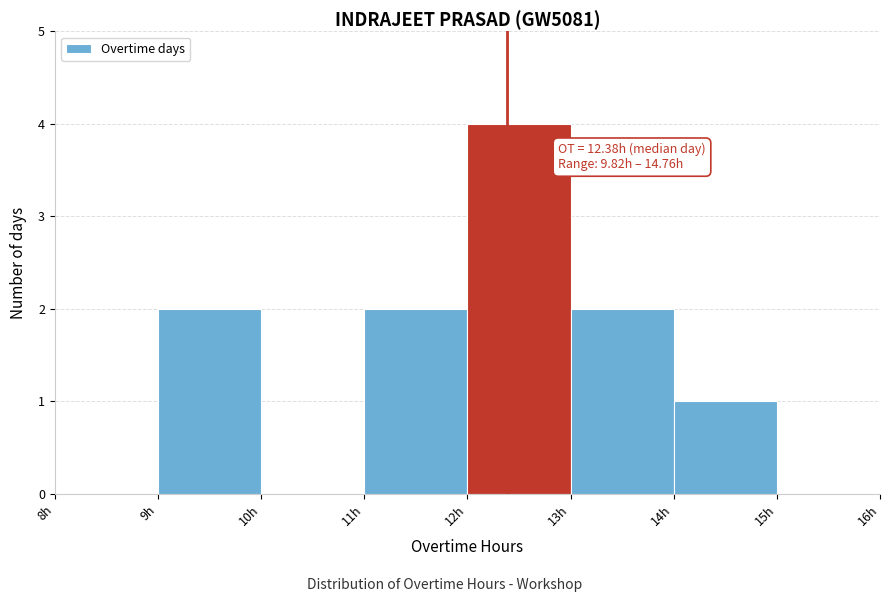

Over which range of the x-axis is the bar tallest?

12 to 13